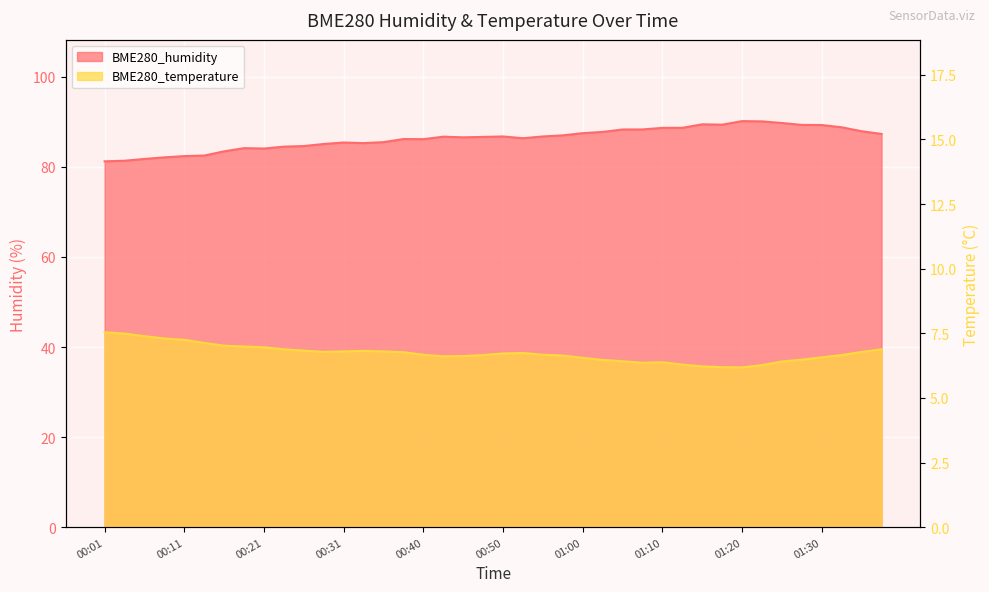

What are all the series names shown in the legend?

BME280_humidity, BME280_temperature